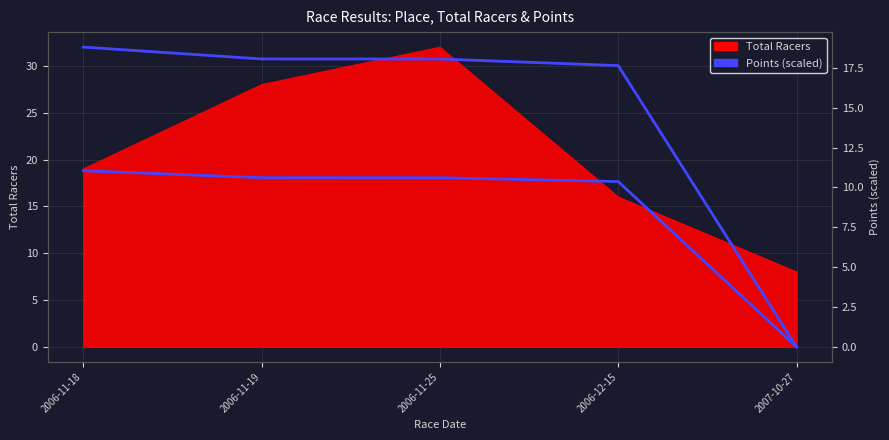

Reading right to left, extract all data points from this chart.

0.0	17.6	18.1	18.1	18.8